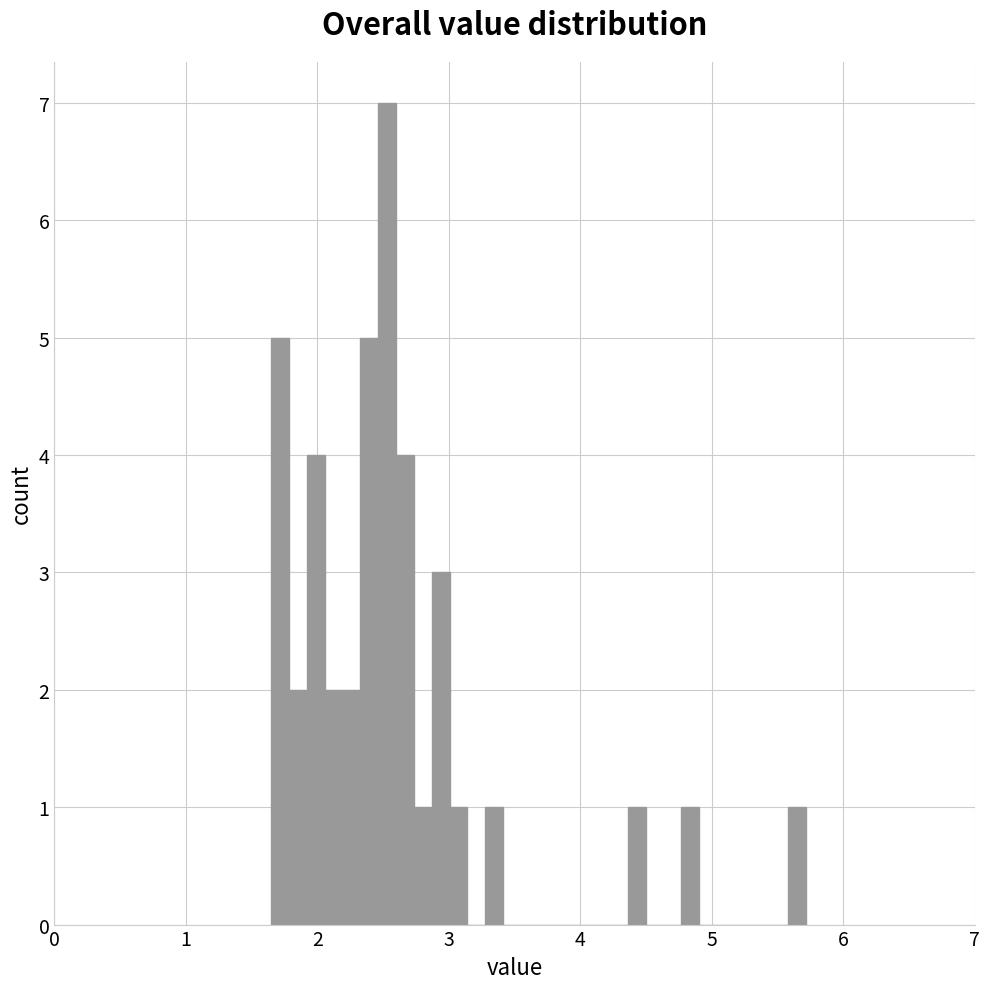

Read against the x-axis, roughly where is the centre of the tallest bar?

2.5